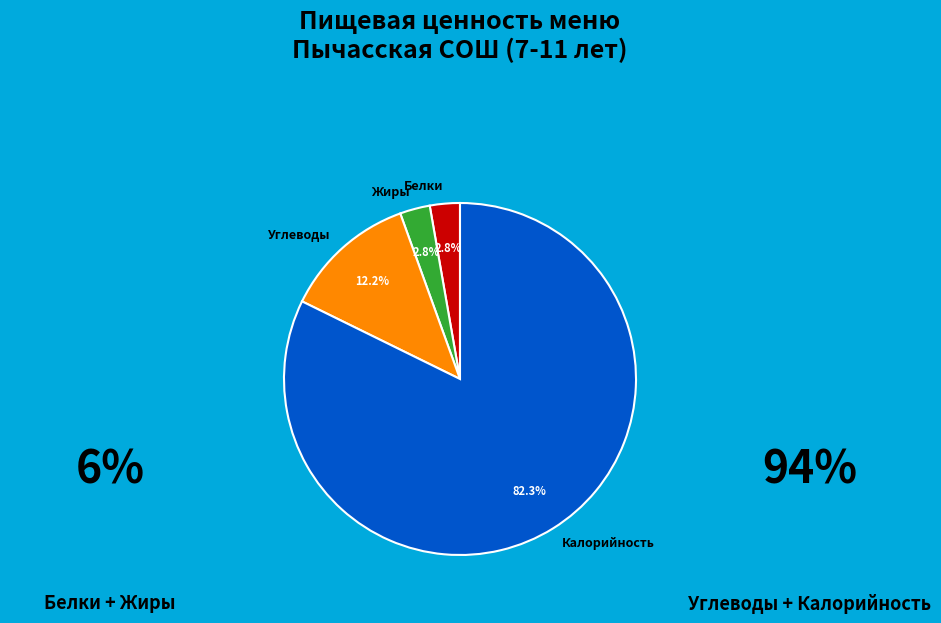

Which slice is the largest?

Калорийность